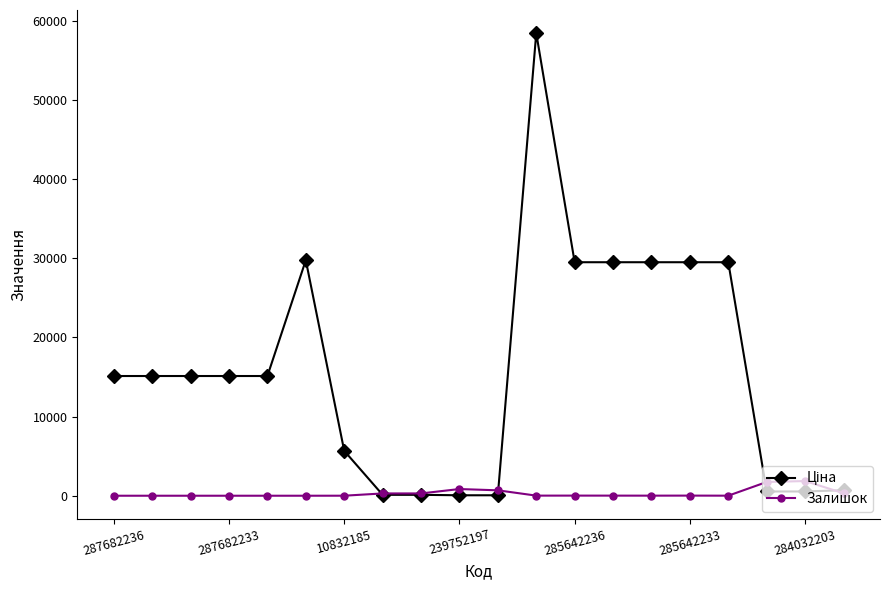

At how many categories does at least one series exceed 12014?

12